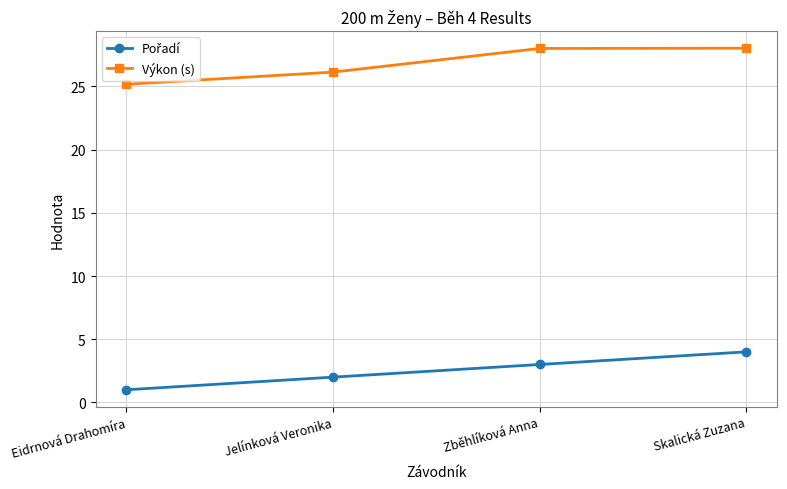

Which series has the largest total across all categories?

Výkon (s)